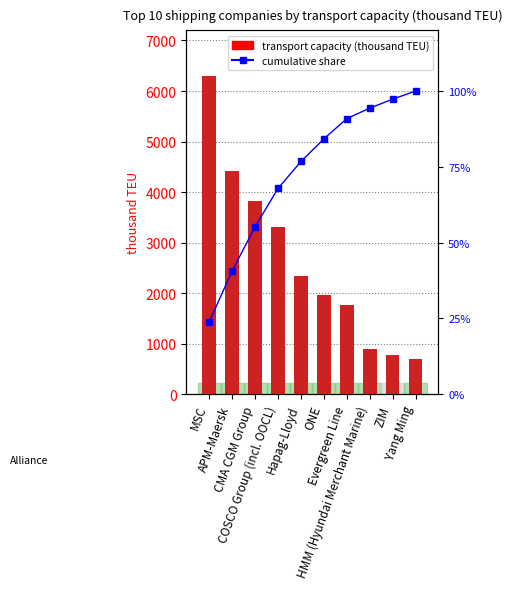

What is the difference between the maximum and minimum values in the thousand TEU series?

5598.0